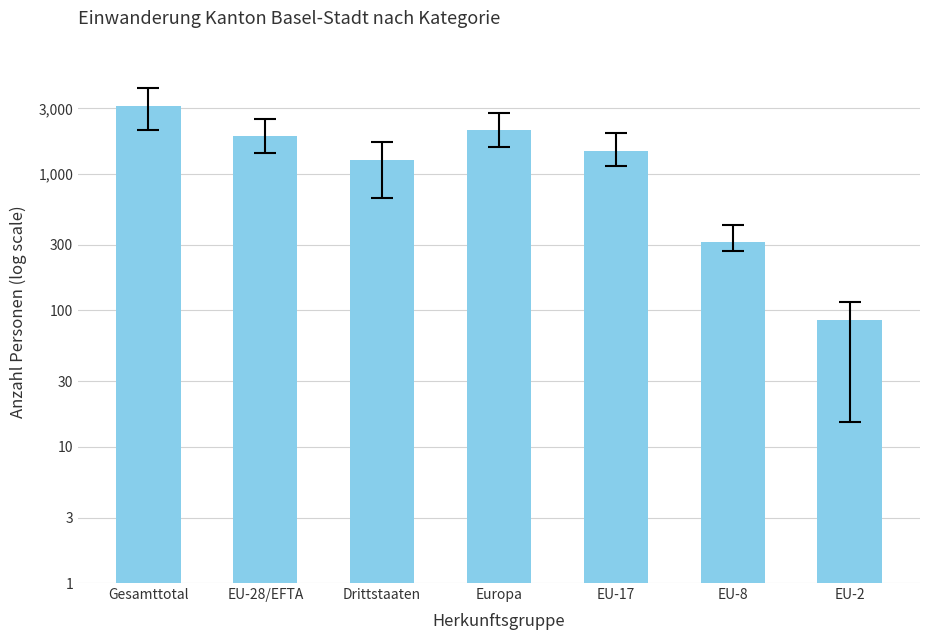

Rank the categories by value from highest to lowest.

Gesamttotal, Europa, EU-28/EFTA, EU-17, Drittstaaten, EU-8, EU-2